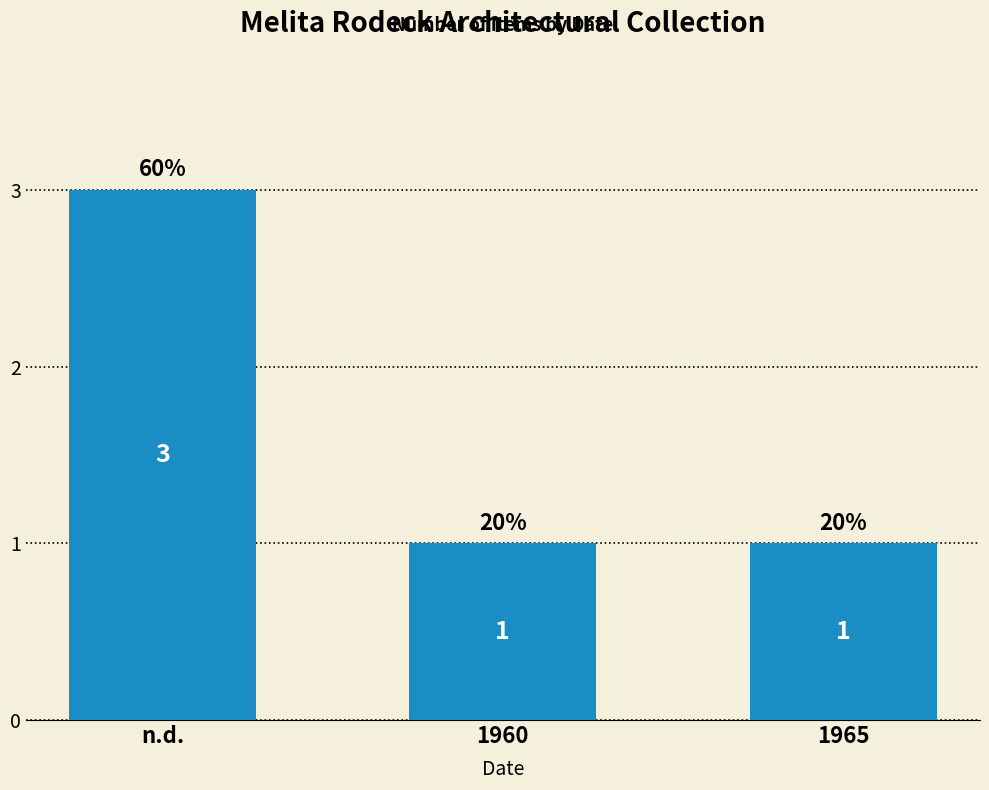

What position from the right is n.d.?

3